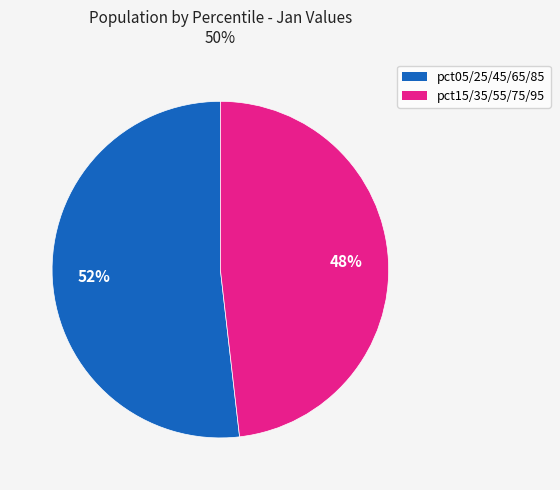

To the nearest percent, what is the average slice percentage?

50%